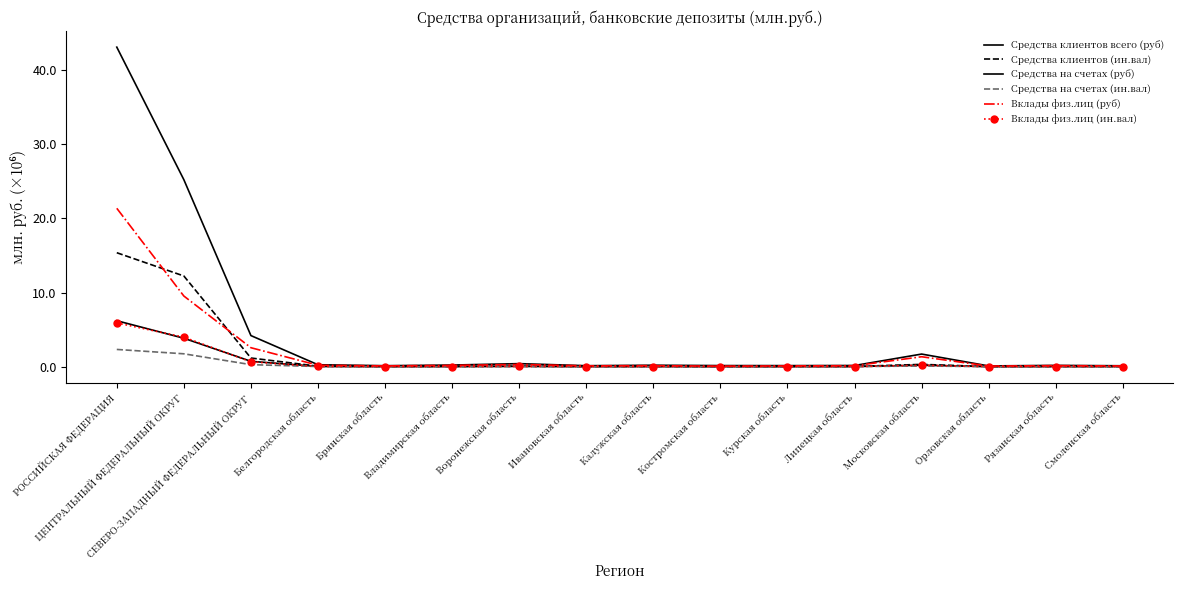

What is the label of the 11th point from the left?

Курская область